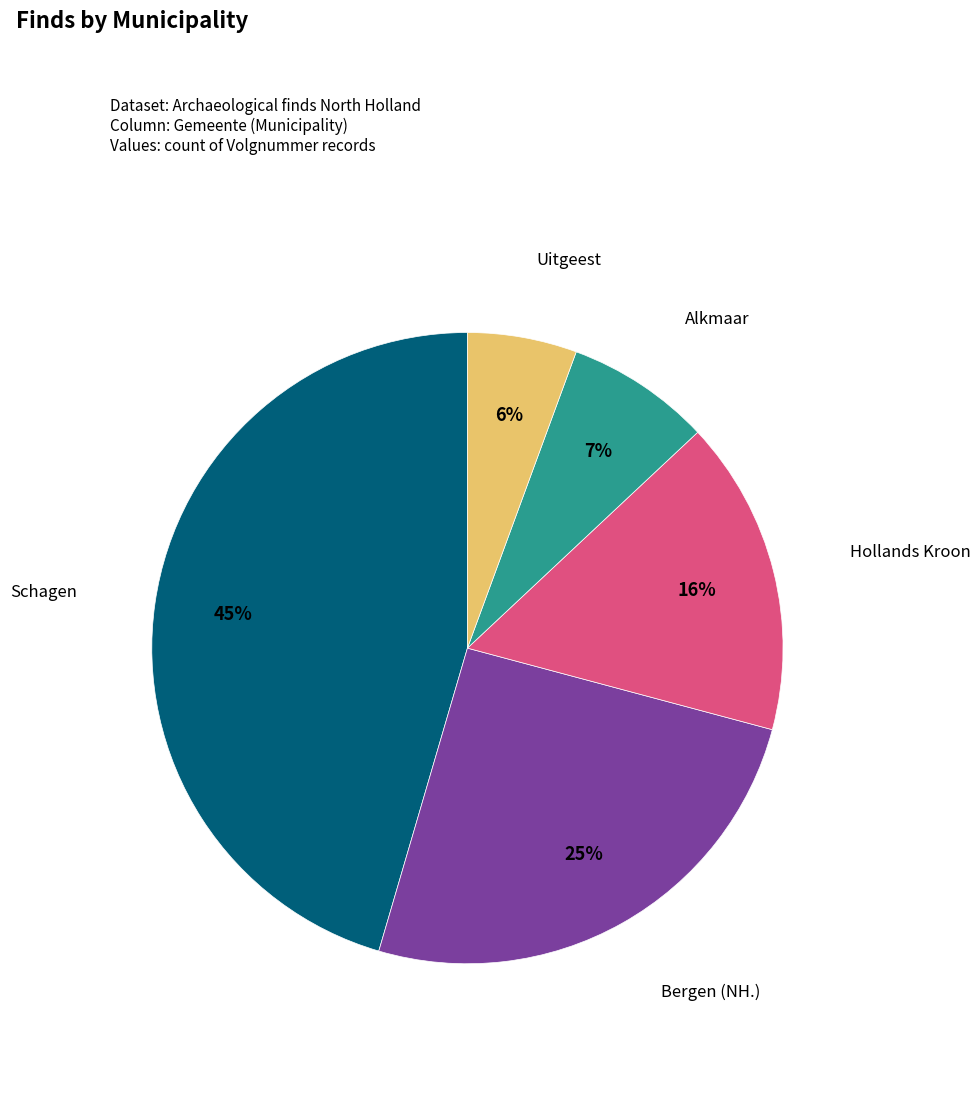

Is Hollands Kroon the majority of the pie?

No